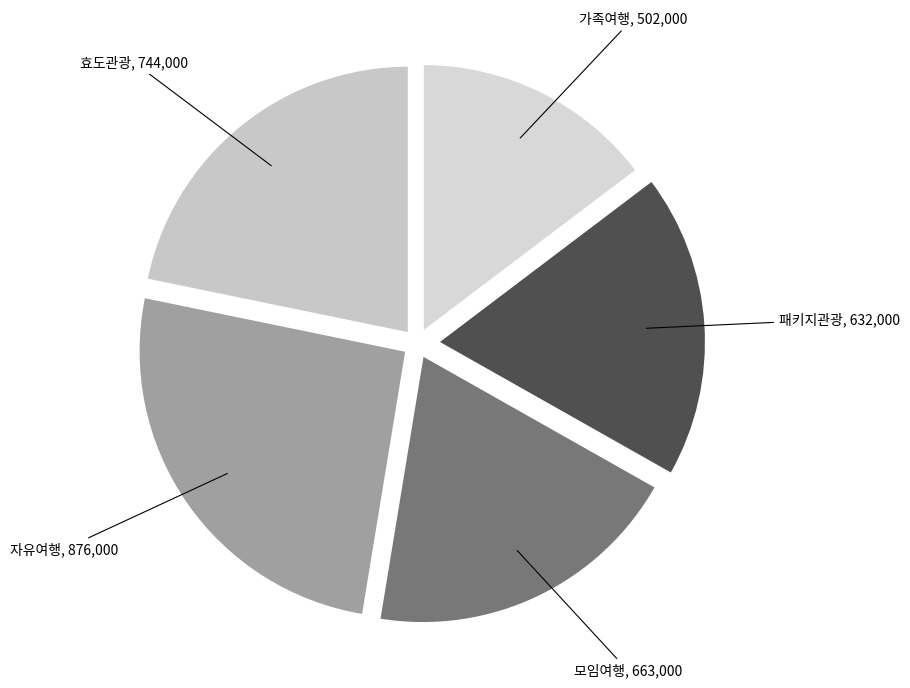

What is the smallest slice in the pie chart?

가족여행